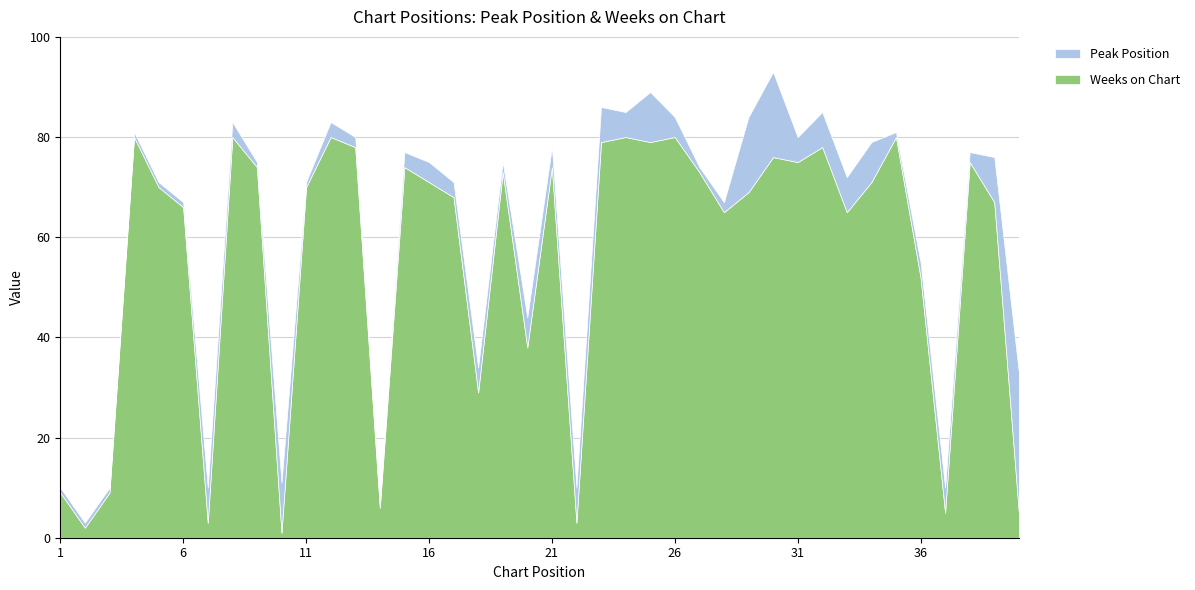

Reading left to right, list all the values displayed in this chart.

Peak Position: 1=1	2=1	3=1	4=1	5=1	6=1	7=7	8=3	9=1	10=10	11=1	12=3	13=2	14=1	15=3	16=4	17=3	18=5	19=2	20=6	21=4	22=7	23=7	24=5	25=10	26=4	27=1	28=2	29=15	30=17	31=5	32=7	33=7	34=8	35=1	36=3	37=5	38=2	39=9	40=28
Weeks on Chart: 1=9	2=2	3=9	4=80	5=70	6=66	7=3	8=80	9=74	10=1	11=70	12=80	13=78	14=6	15=74	16=71	17=68	18=29	19=73	20=38	21=74	22=3	23=79	24=80	25=79	26=80	27=73	28=65	29=69	30=76	31=75	32=78	33=65	34=71	35=80	36=52	37=5	38=75	39=67	40=5